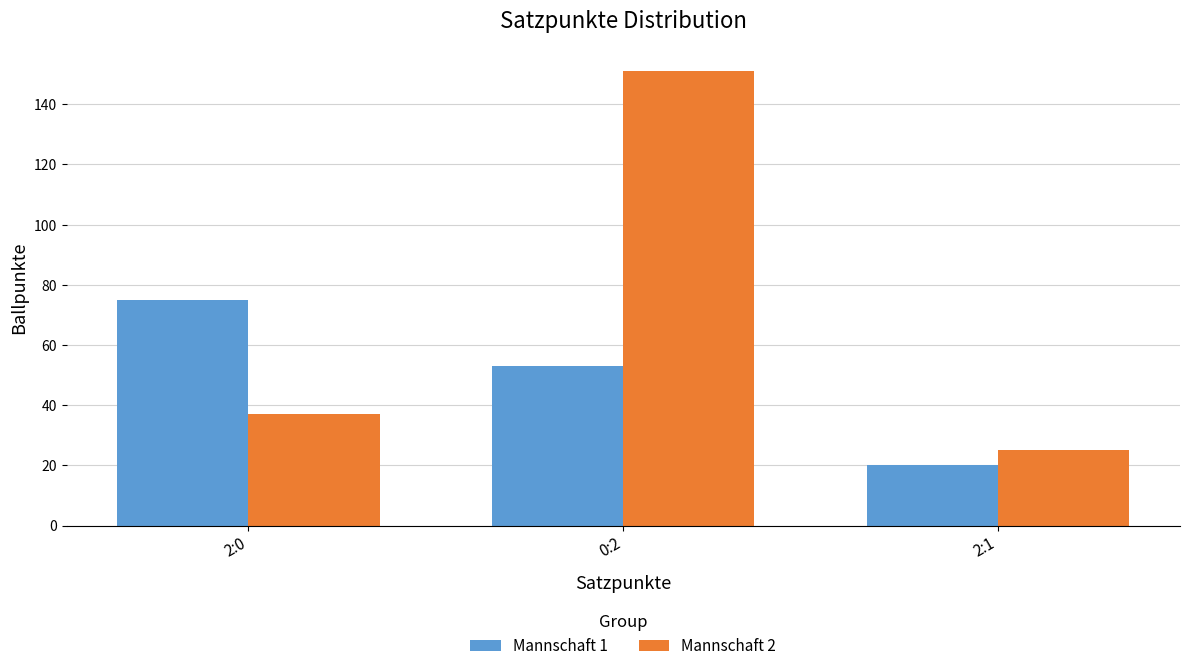

The Mannschaft 1 series shows 9 at 2:1. True or false?

False